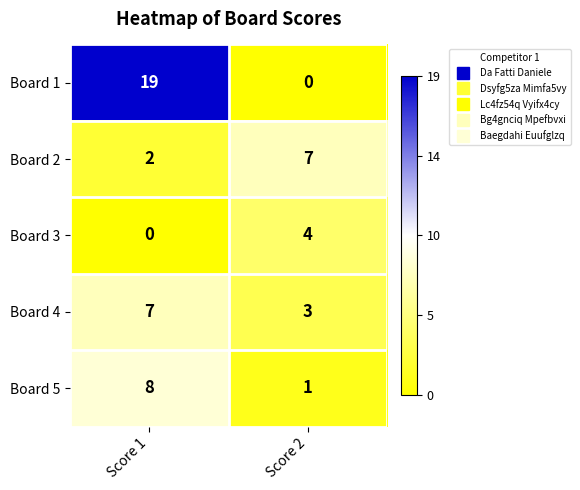

Reading right to left, extract all data points from this chart.

Board 1: 0	19
Board 2: 7	2
Board 3: 4	0
Board 4: 3	7
Board 5: 1	8